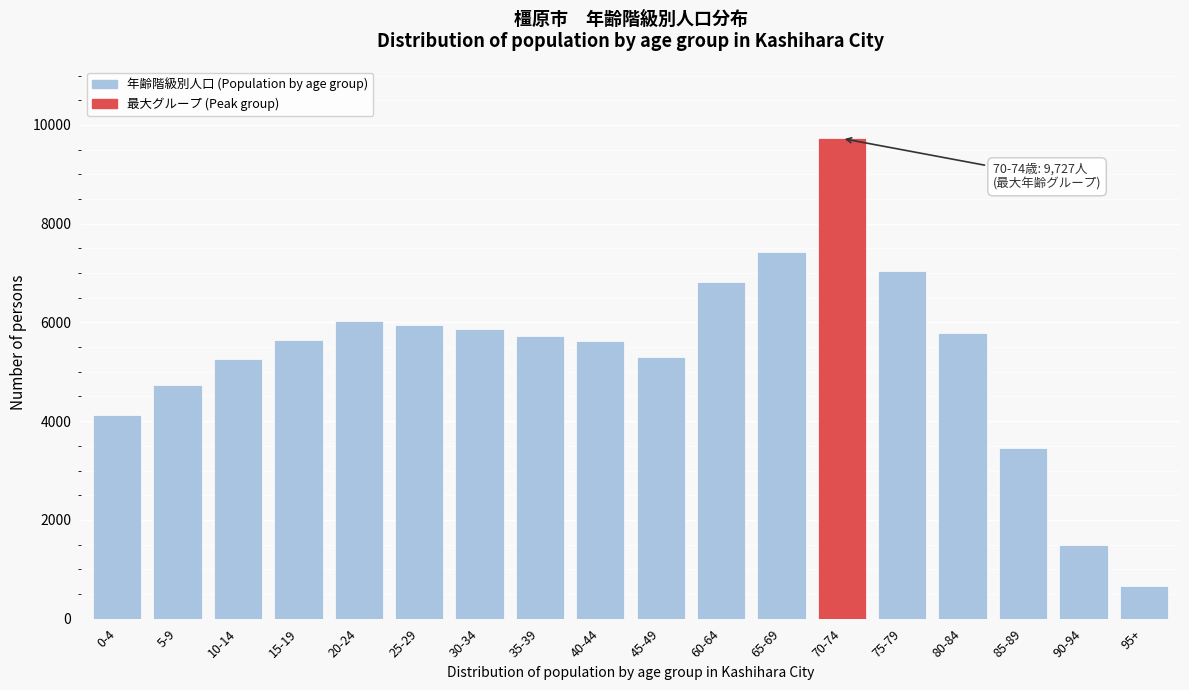

Is it true that the value at 75-79 is 7039?

True